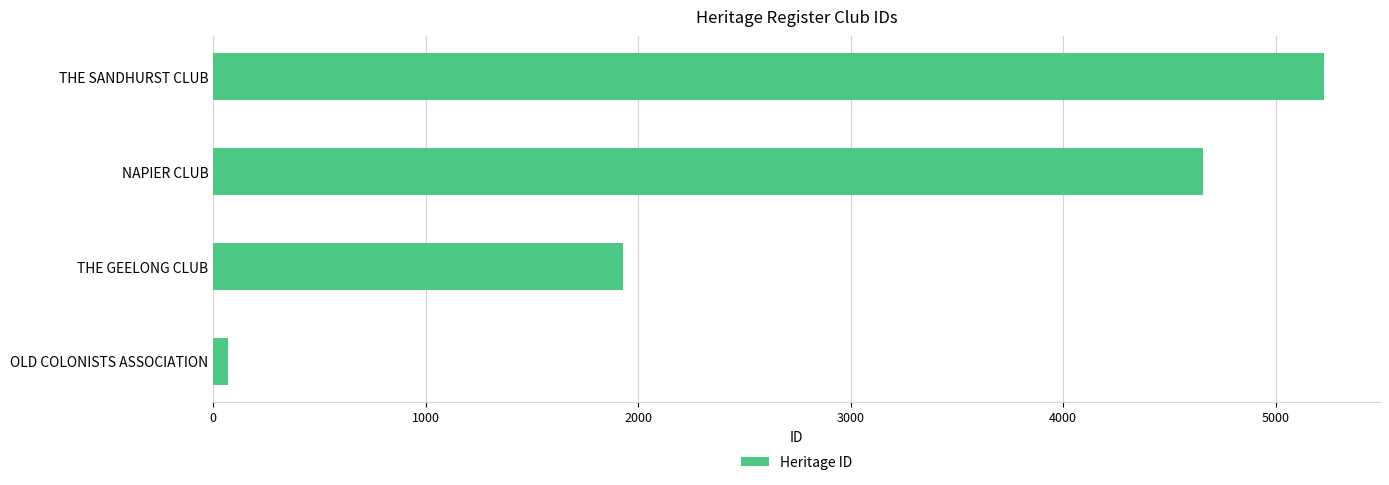

What is the minimum value shown in the chart?

72